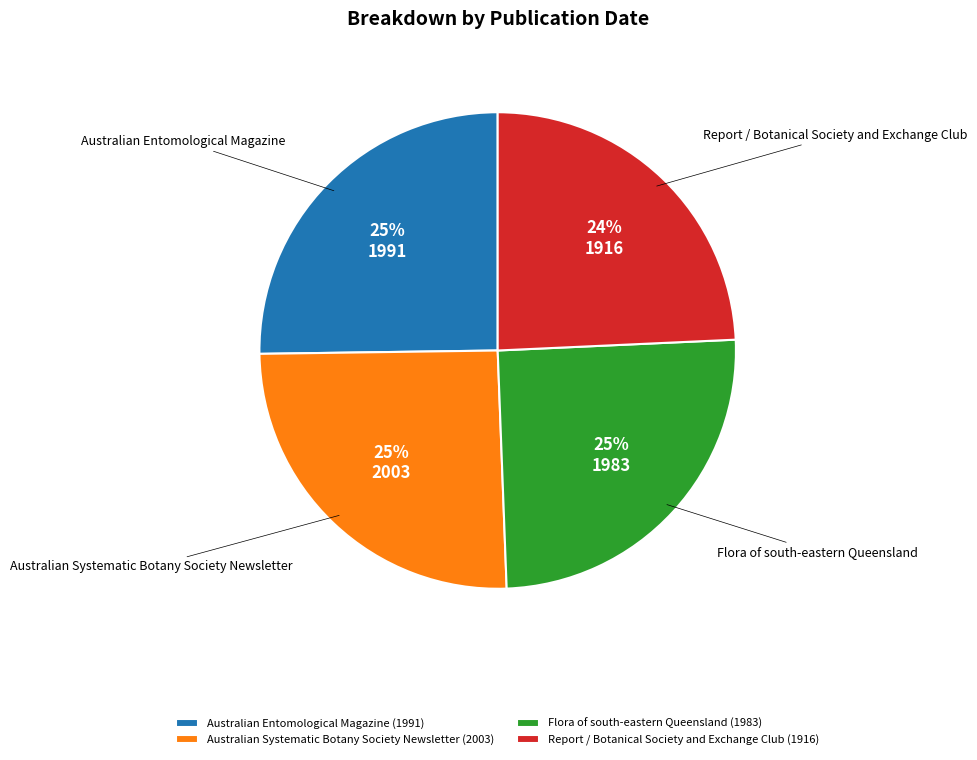

The Australian Systematic Botany Society Newsletter slice represents 38% of the pie. True or false?

False